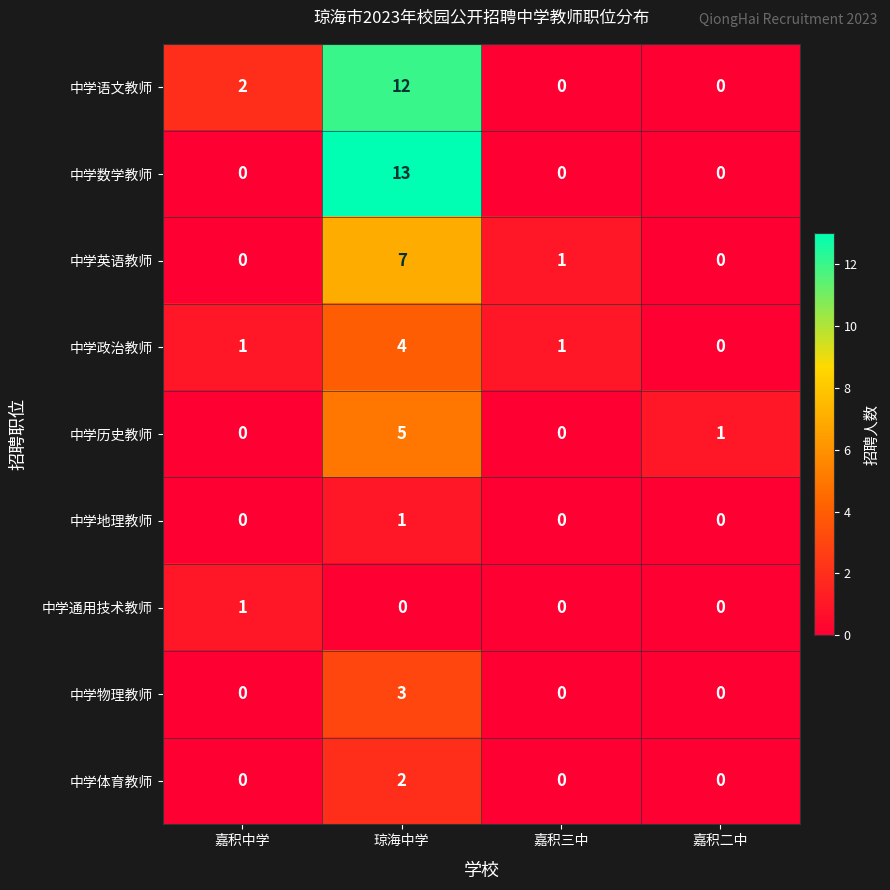

At how many categories does at least one series exceed 11?

1